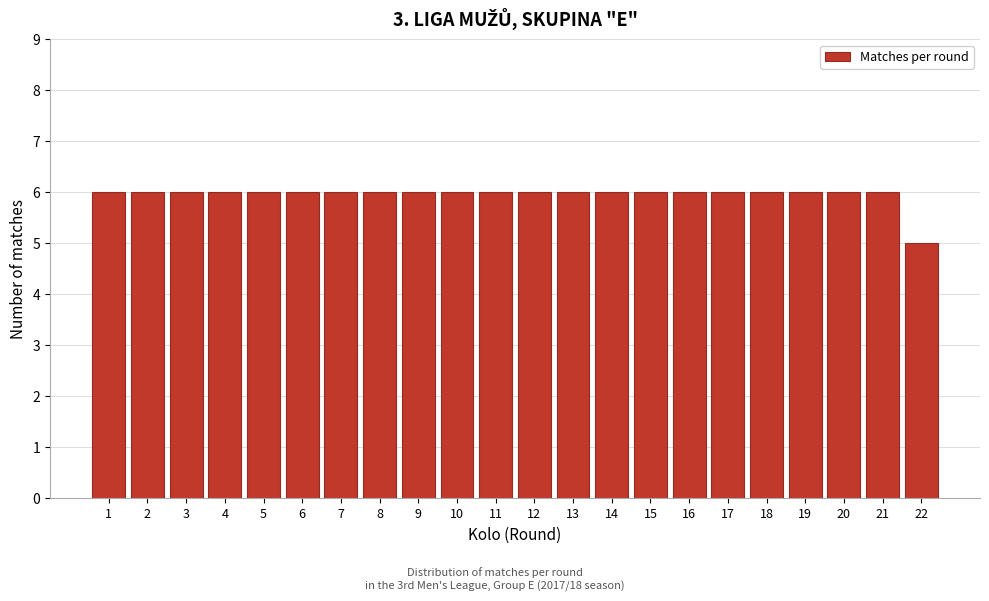

Reading left to right, extract all data points from this chart.

6	6	6	6	6	6	6	6	6	6	6	6	6	6	6	6	6	6	6	6	6	5